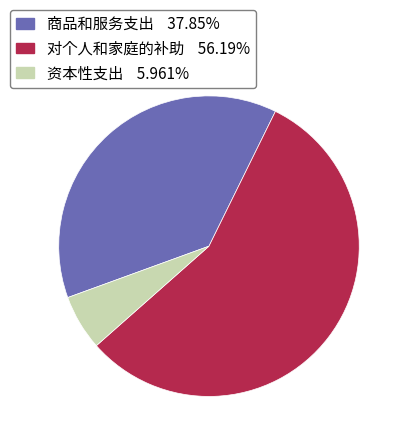

Is 对个人和家庭的补助 the majority of the pie?

Yes